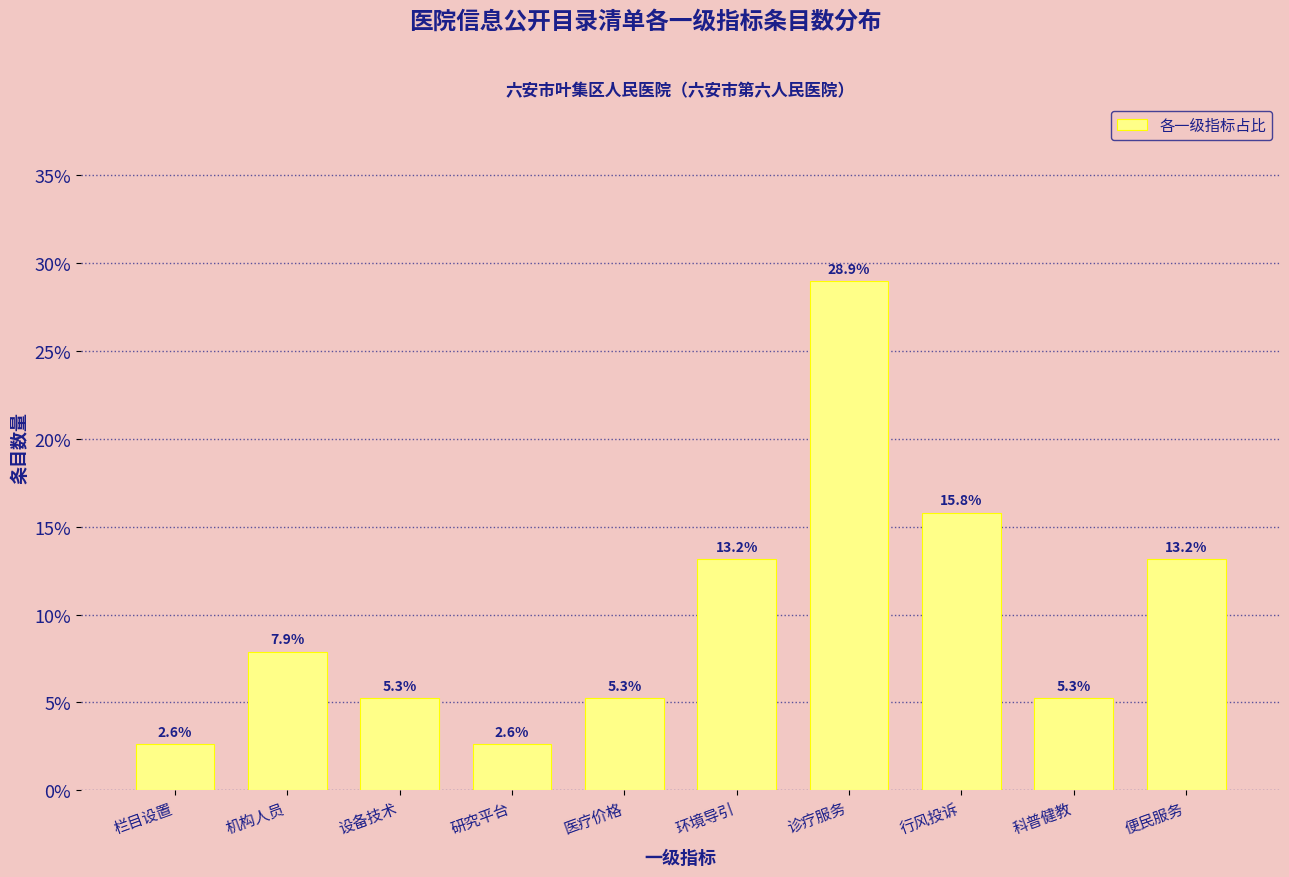

Reading right to left, list all the values displayed in this chart.

13.2	5.3	15.8	28.9	13.2	5.3	2.6	5.3	7.9	2.6